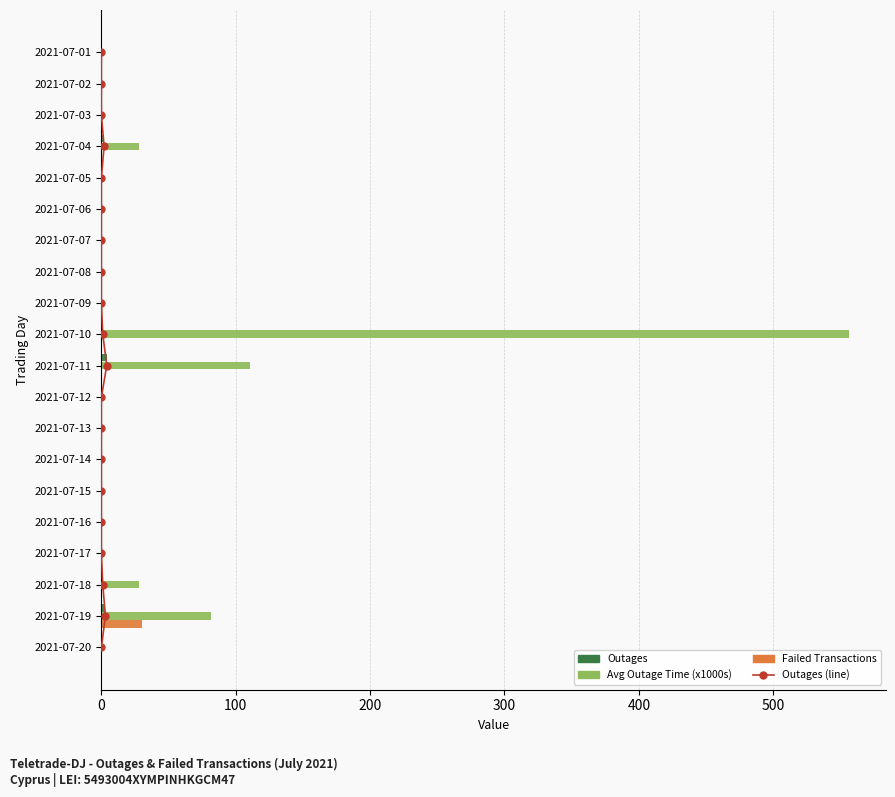

Count the number of data series in this chart.

4